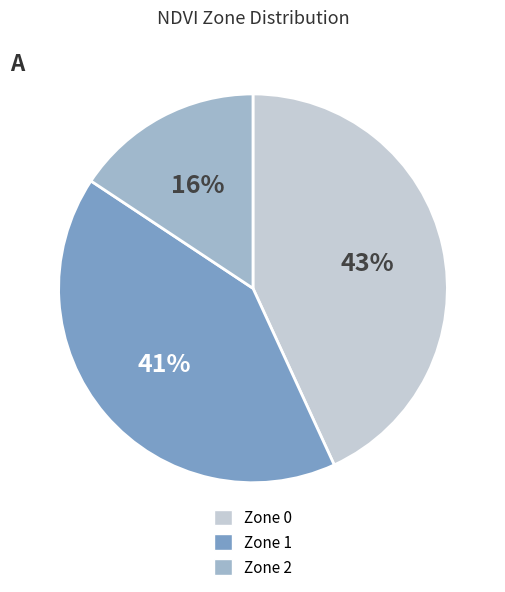

Between Zone 1 and Zone 2, which is larger?

Zone 1